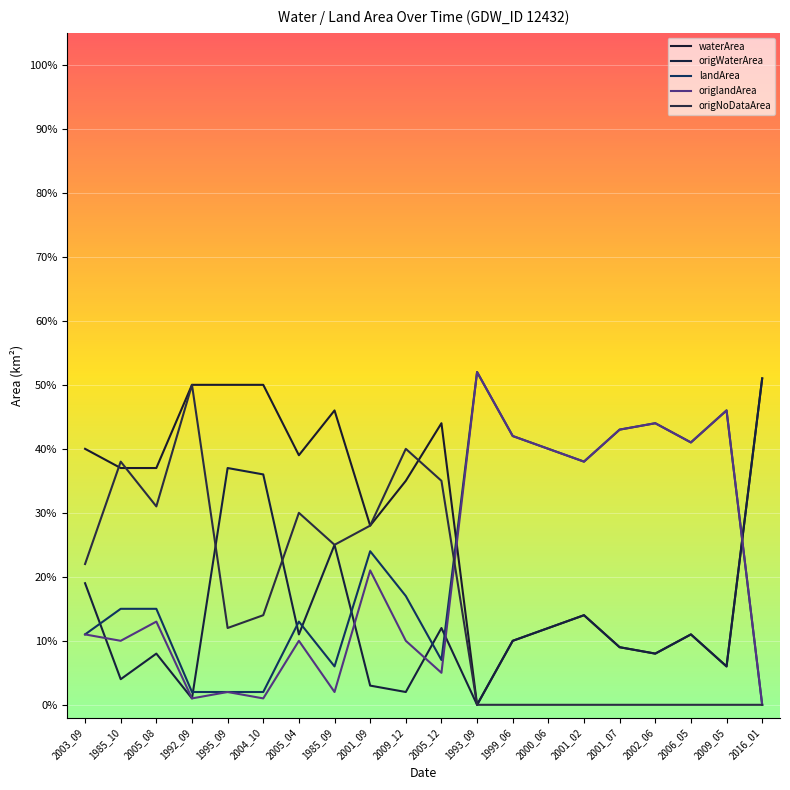

Which series ends up on top after the final intersection of waterArea and origNoDataArea?

waterArea